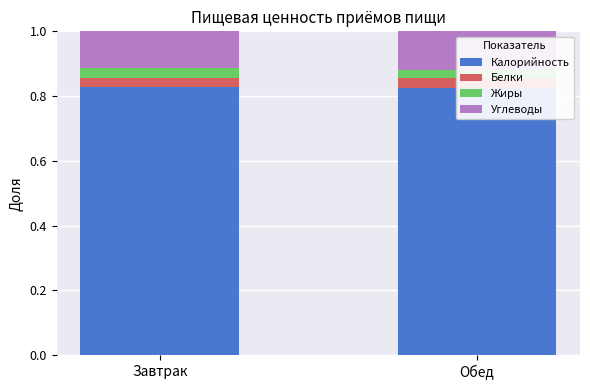

The value of Жиры at Завтрак is 0.0. True or false?

False